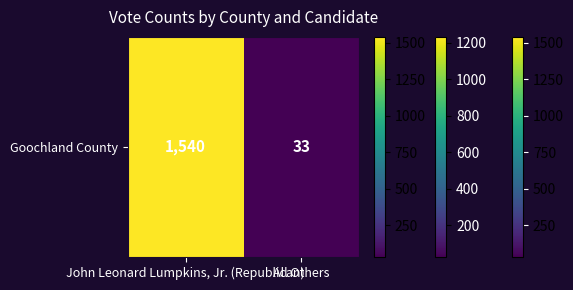

Which has a higher value, All Others or John Leonard Lumpkins, Jr. (Republican)?

John Leonard Lumpkins, Jr. (Republican)